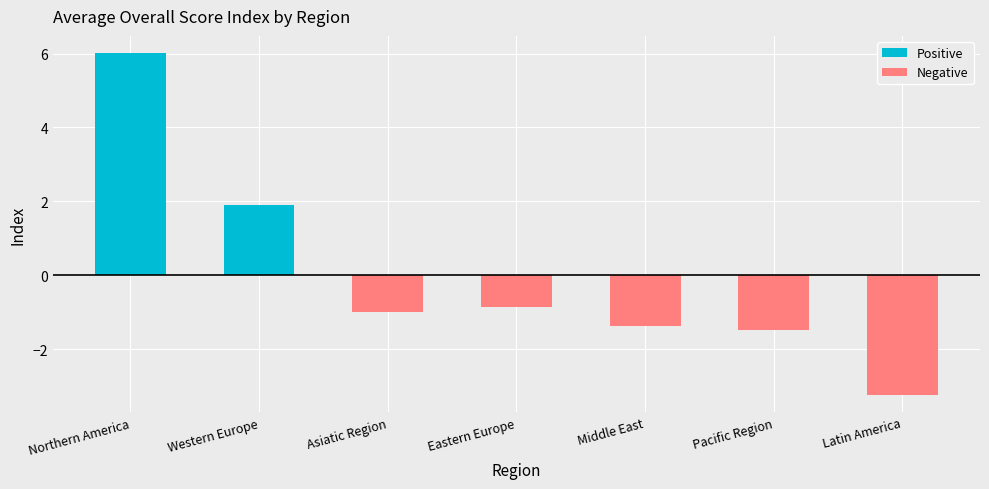

Rank the categories by value from lowest to highest.

Latin America, Pacific Region, Middle East, Asiatic Region, Eastern Europe, Western Europe, Northern America